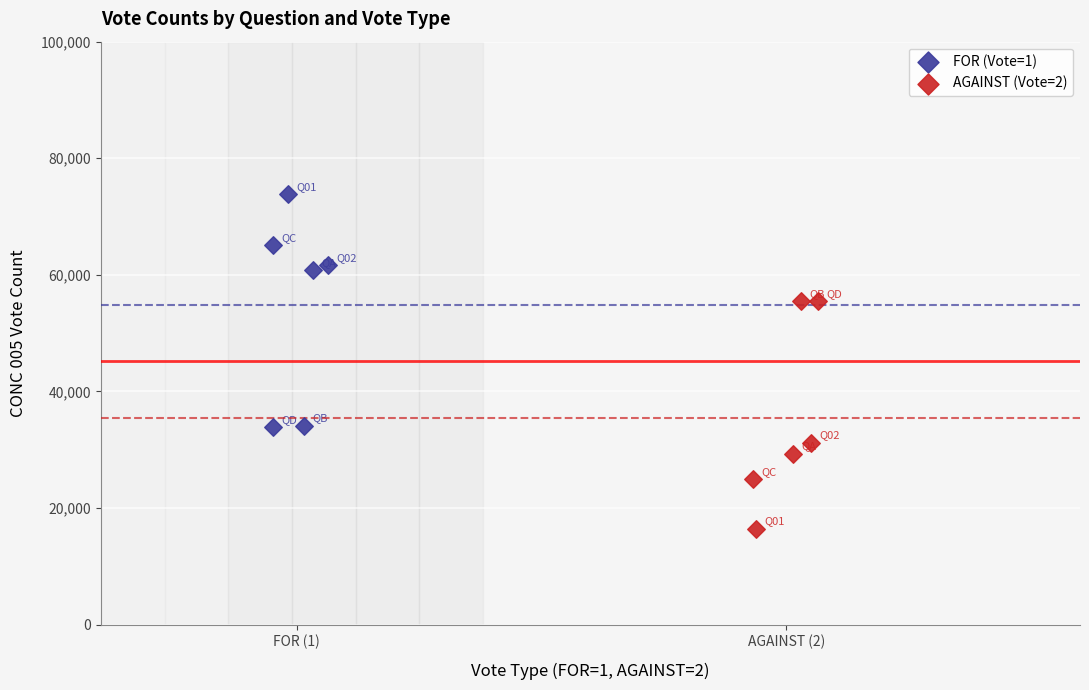

Which series reaches the minimum Y coordinate?

AGAINST (Vote=2)